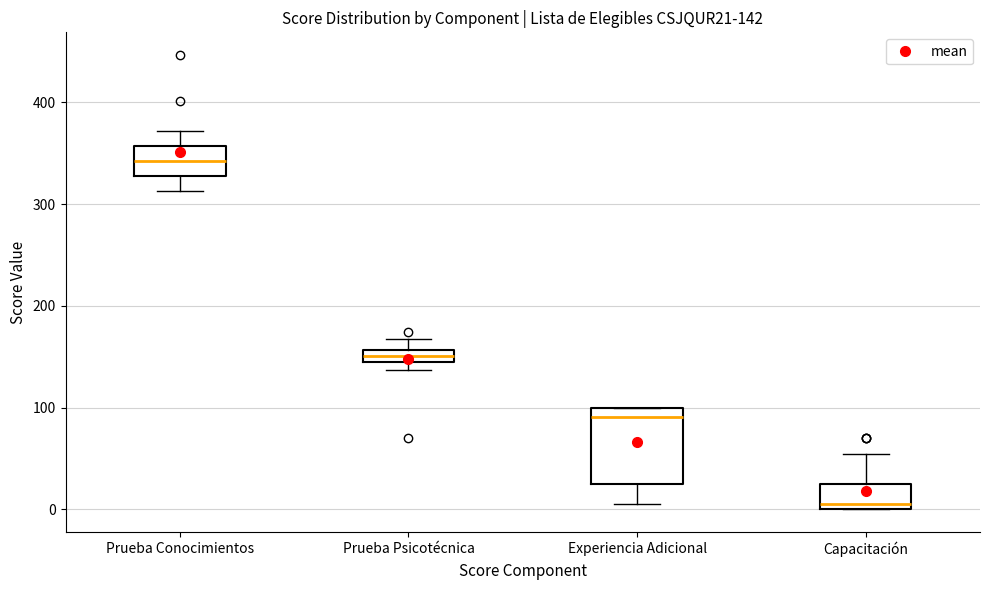

Comparing the boxes themselves (not the whiskers), which one is the tallest?

Experiencia Adicional